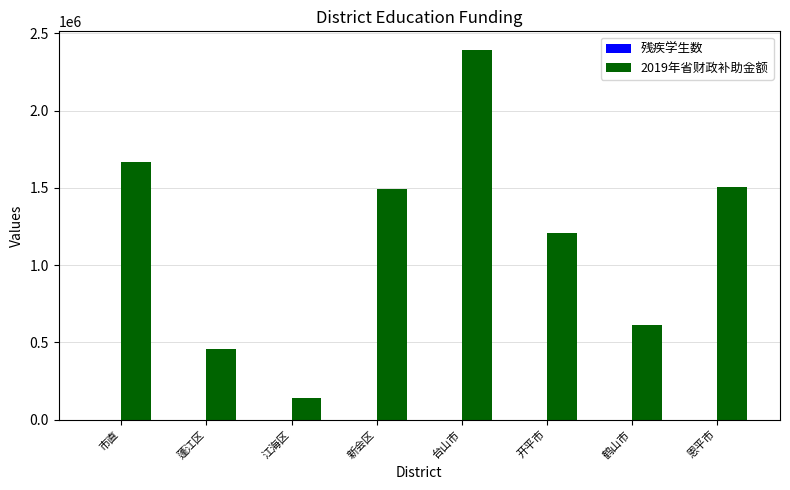

True or false: 2019年省财政补助金额 has a value of 213576 at 蓬江区.

False